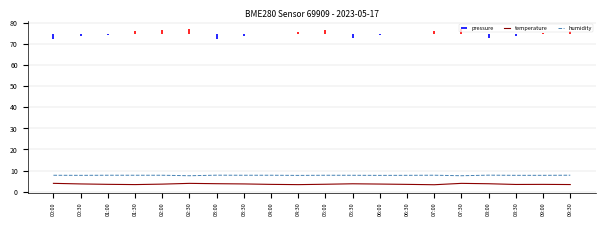

At which category does temperature reach its first local peak?

02:30